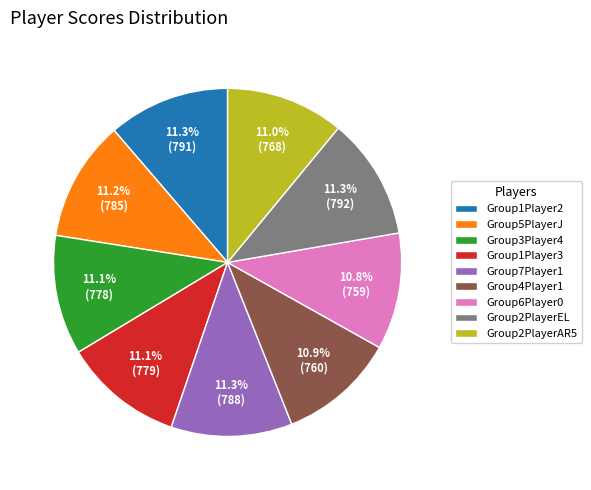

How many segments does this pie chart have?

9